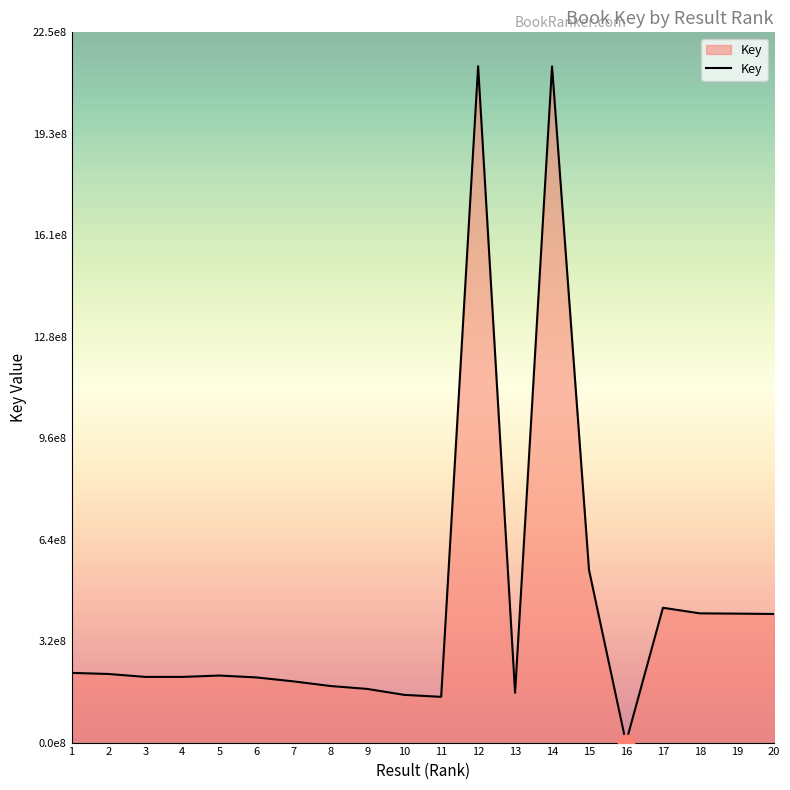

Between 3 and 6, which is larger?

3